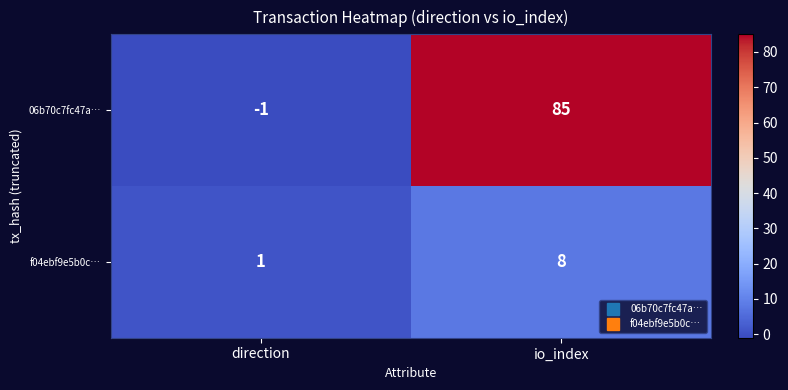

At which label is 06b70c7fc47a… closest to 42?

direction